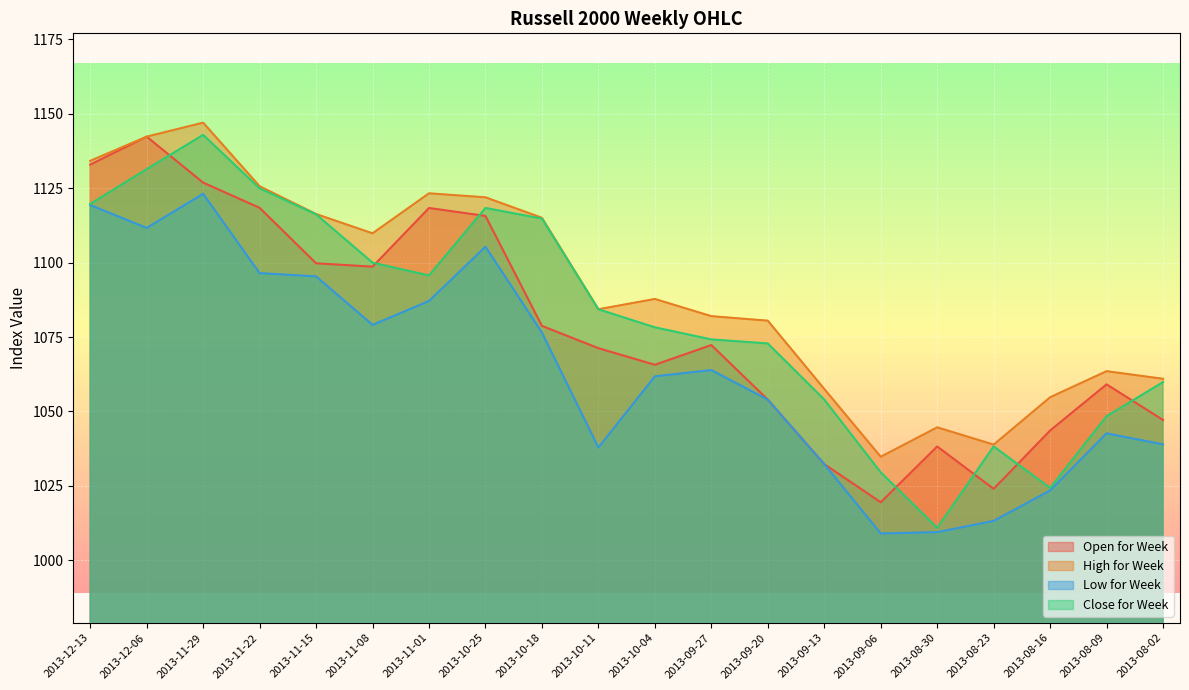

Rank the categories by High for Week value from highest to lowest.

2013-11-29, 2013-12-06, 2013-12-13, 2013-11-22, 2013-11-01, 2013-10-25, 2013-11-15, 2013-10-18, 2013-11-08, 2013-10-04, 2013-10-11, 2013-09-27, 2013-09-20, 2013-08-09, 2013-08-02, 2013-09-13, 2013-08-16, 2013-08-30, 2013-08-23, 2013-09-06